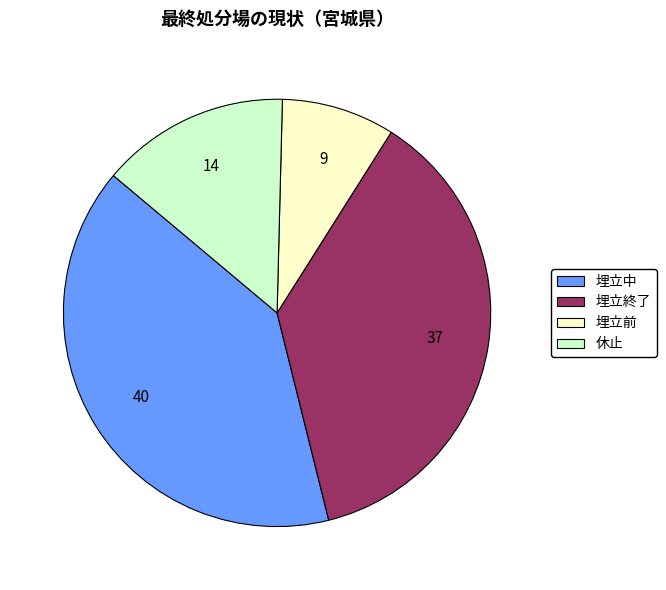

Which slice is the smallest?

埋立前